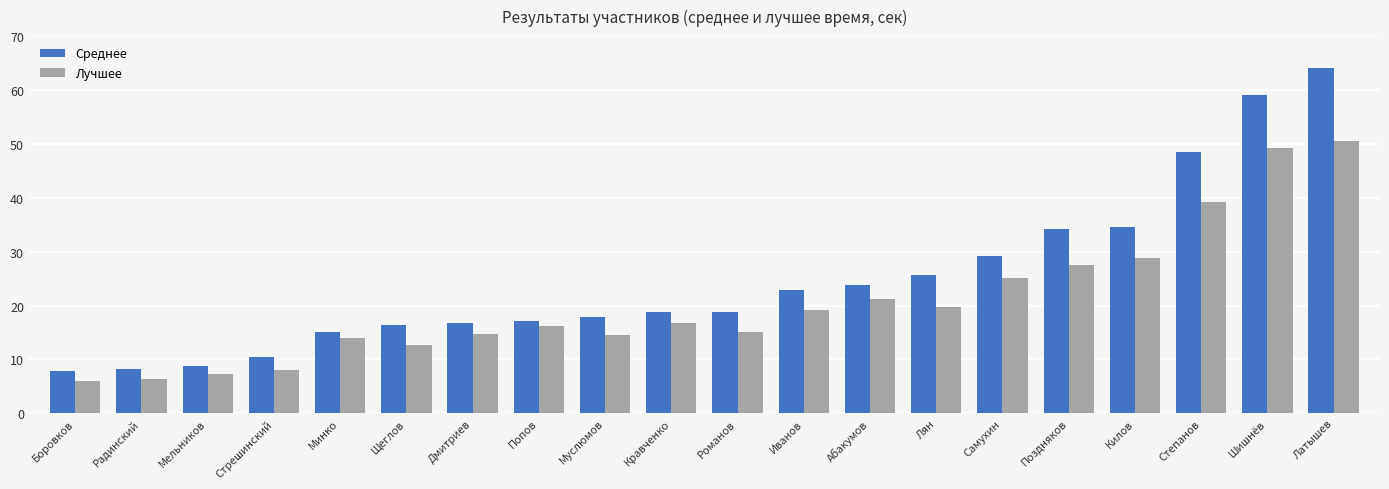

At which label does Лучшее reach its peak?

Латышев